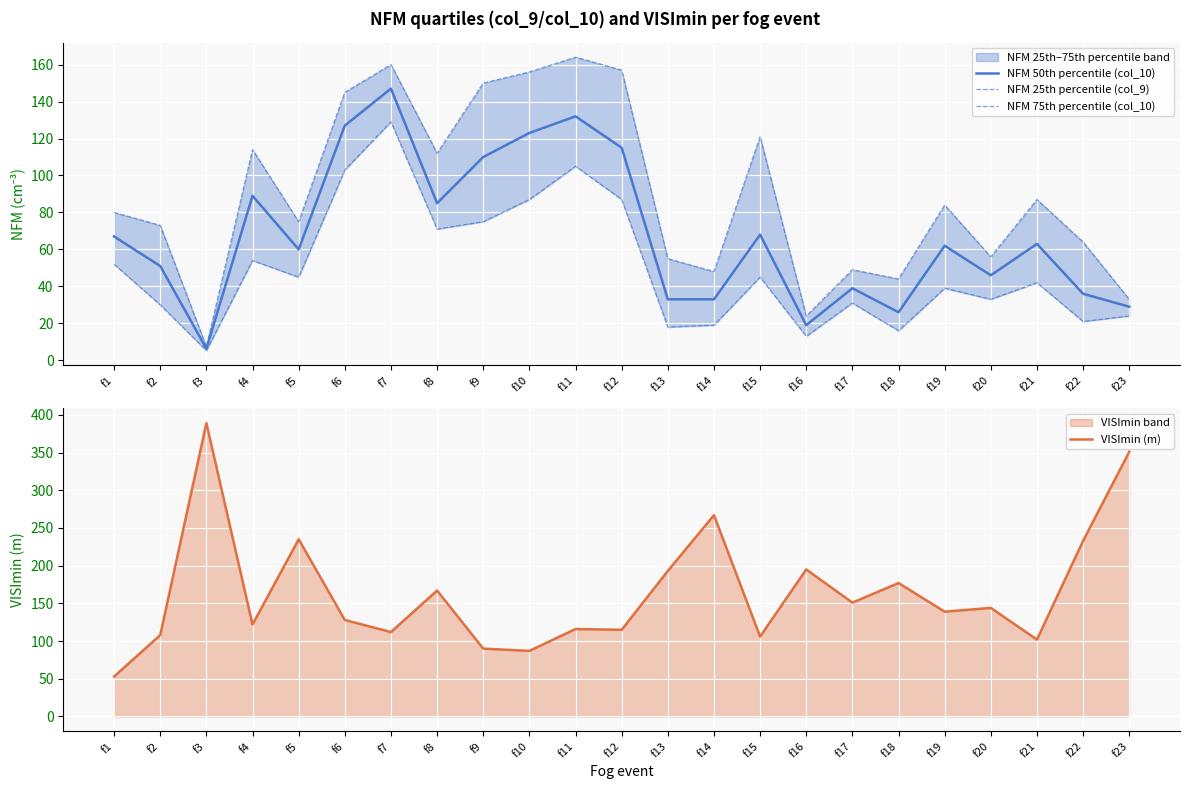

Rank the categories by NFM 50th percentile (col_10) value from lowest to highest.

f3, f16, f18, f23, f13, f14, f22, f17, f20, f2, f5, f19, f21, f1, f15, f8, f4, f9, f12, f10, f6, f11, f7